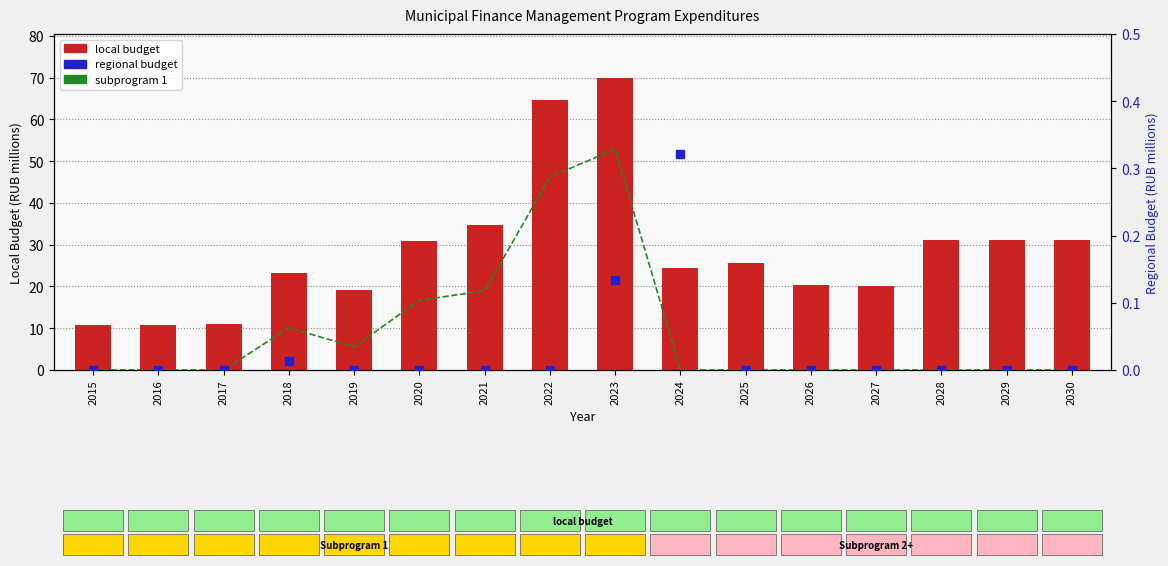

Which series reaches the minimum Y coordinate?

subprogram